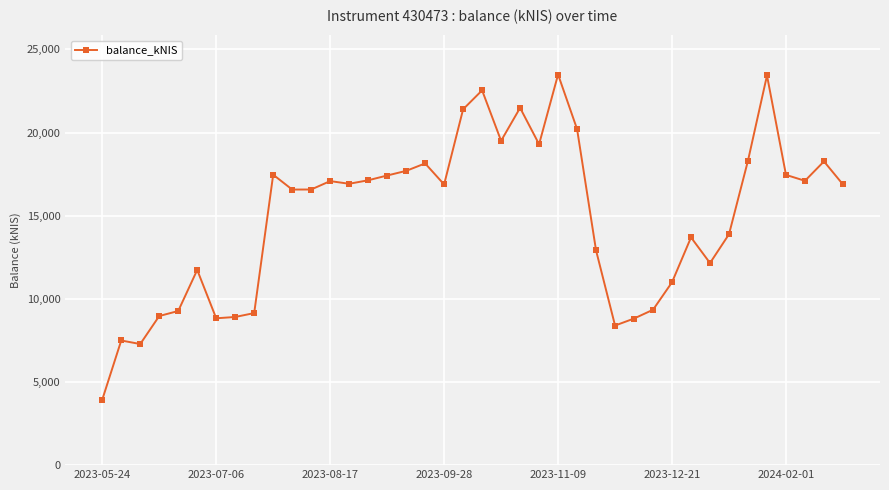

What is the difference between the maximum and second lowest values?

16206.9